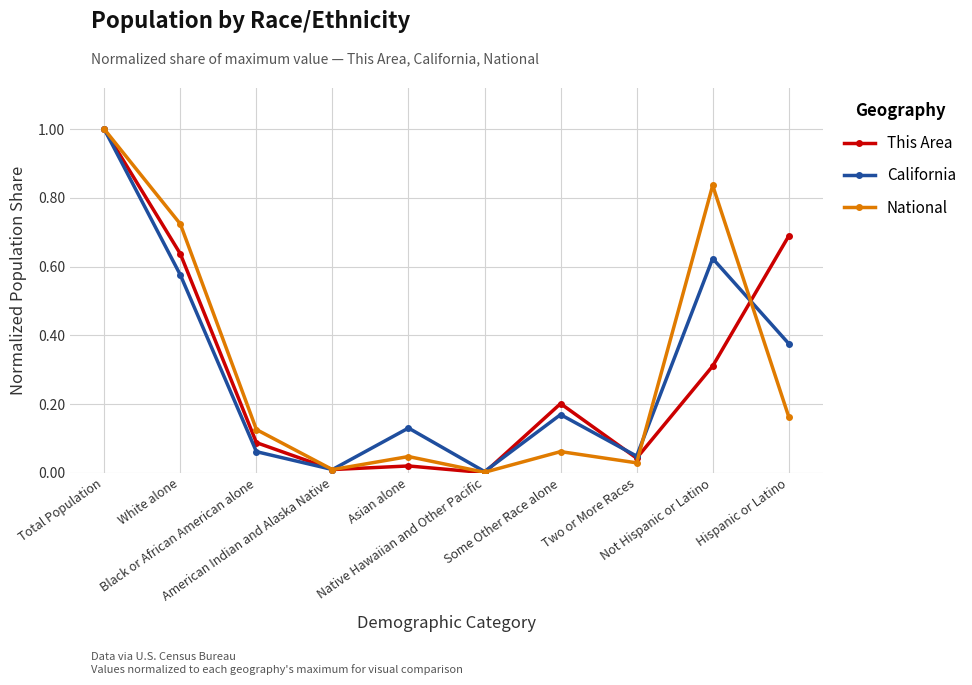

Which series ends up on top after the final intersection of California and National?

California